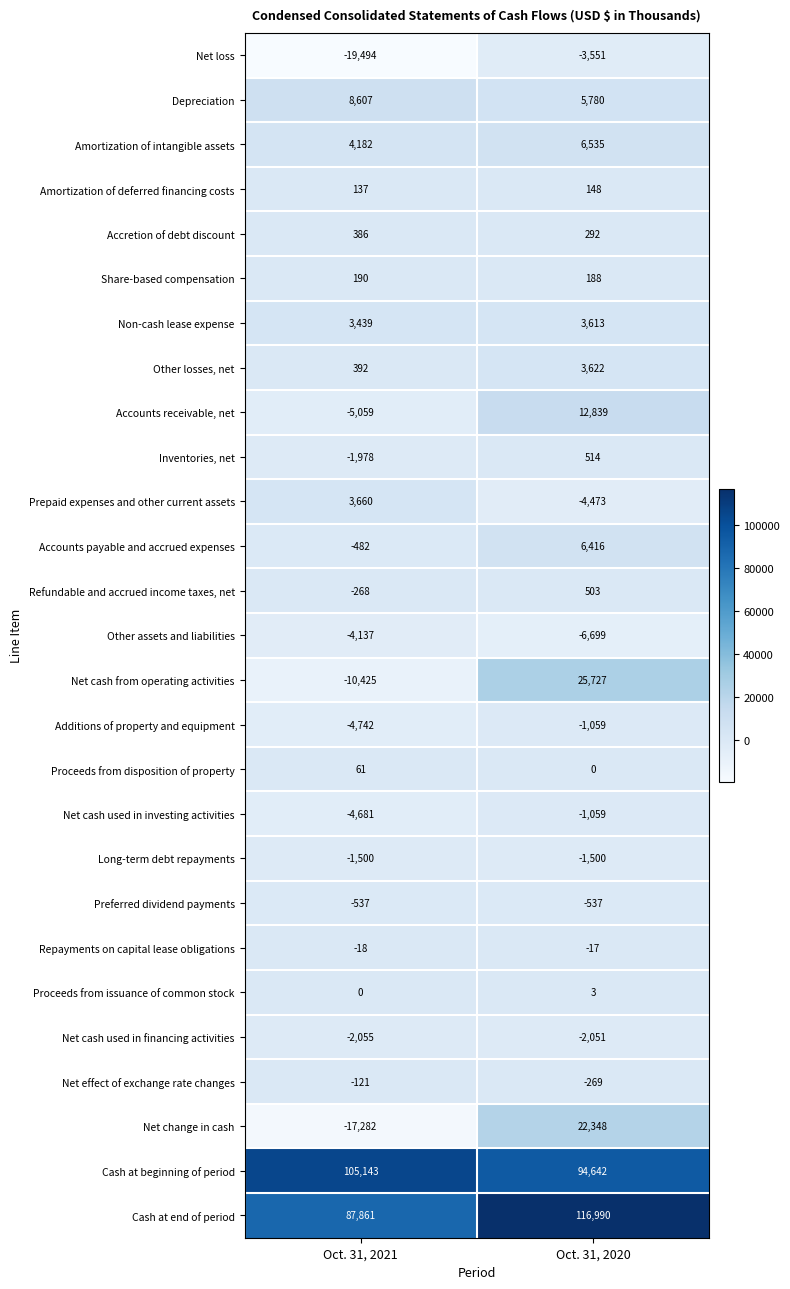

True or false: Additions of property and equipment has a value of -631 at Oct. 31, 2020.

False